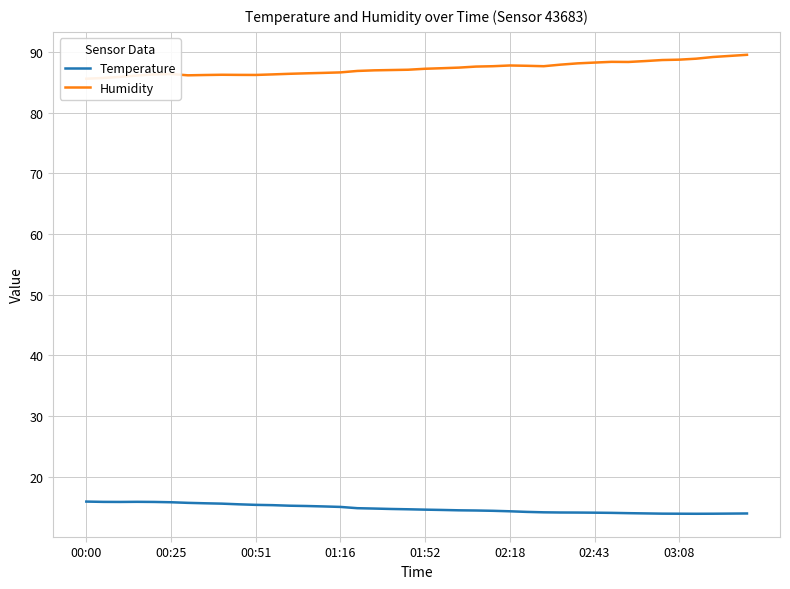

What is the highest value of the Temperature series?

15.9